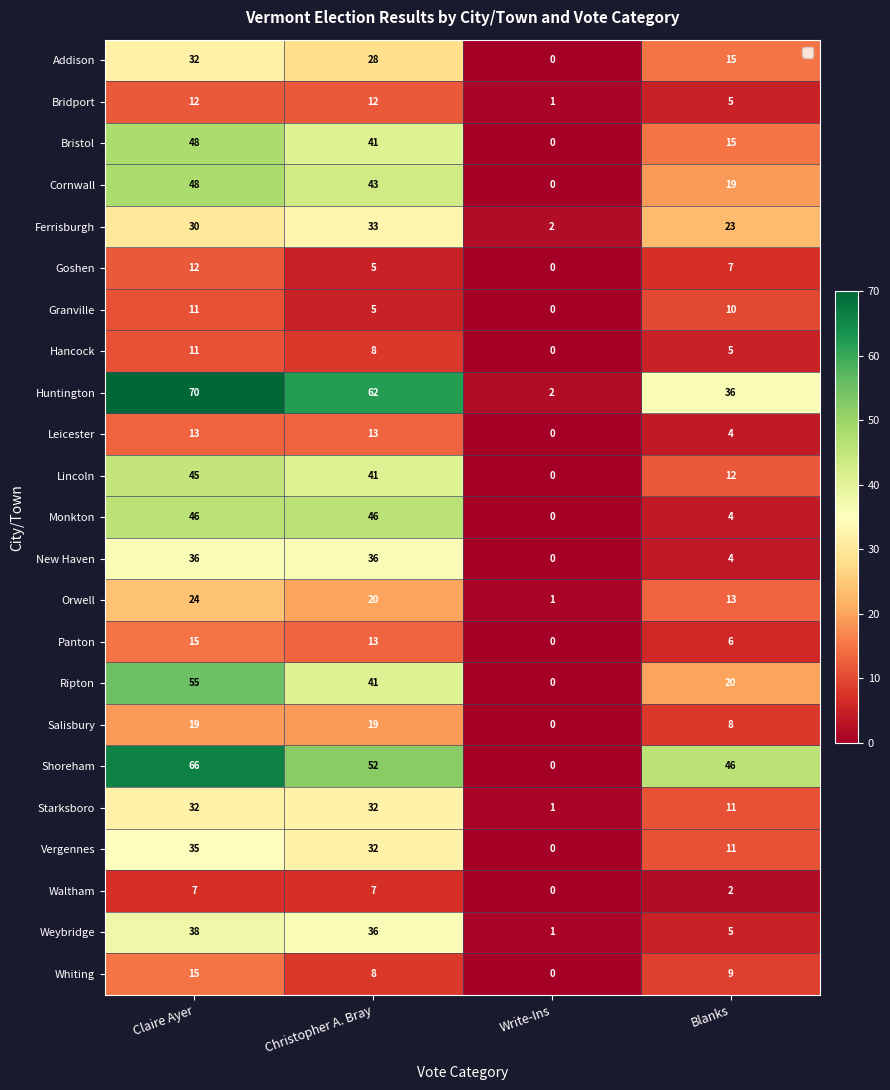

Which series has the largest range (max minus min)?

Huntington